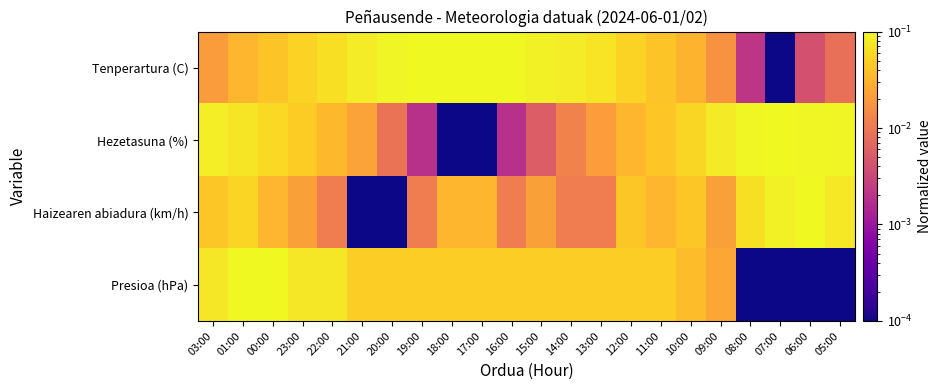

Reading right to left, extract all data points from this chart.

Tenperartura (C): 05:00=0.0	06:00=0.0	07:00=0.0	08:00=0.0	09:00=0.0	10:00=0.0	11:00=0.0	12:00=0.1	13:00=0.1	14:00=0.1	15:00=0.1	16:00=0.1	17:00=0.1	18:00=0.1	19:00=0.1	20:00=0.1	21:00=0.1	22:00=0.1	23:00=0.1	00:00=0.0	01:00=0.0	03:00=0.0
Hezetasuna (%): 05:00=0.1	06:00=0.1	07:00=0.1	08:00=0.1	09:00=0.1	10:00=0.1	11:00=0.0	12:00=0.0	13:00=0.0	14:00=0.0	15:00=0.0	16:00=0.0	17:00=0.0	18:00=0.0	19:00=0.0	20:00=0.0	21:00=0.0	22:00=0.0	23:00=0.0	00:00=0.1	01:00=0.1	03:00=0.1
Haizearen abiadura (km/h): 05:00=0.1	06:00=0.1	07:00=0.1	08:00=0.1	09:00=0.0	10:00=0.0	11:00=0.0	12:00=0.0	13:00=0.0	14:00=0.0	15:00=0.0	16:00=0.0	17:00=0.0	18:00=0.0	19:00=0.0	20:00=0.0	21:00=0.0	22:00=0.0	23:00=0.0	00:00=0.0	01:00=0.1	03:00=0.0
Presioa (hPa): 05:00=0.0	06:00=0.0	07:00=0.0	08:00=0.0	09:00=0.0	10:00=0.0	11:00=0.1	12:00=0.1	13:00=0.1	14:00=0.1	15:00=0.1	16:00=0.1	17:00=0.1	18:00=0.1	19:00=0.1	20:00=0.1	21:00=0.1	22:00=0.1	23:00=0.1	00:00=0.1	01:00=0.1	03:00=0.1